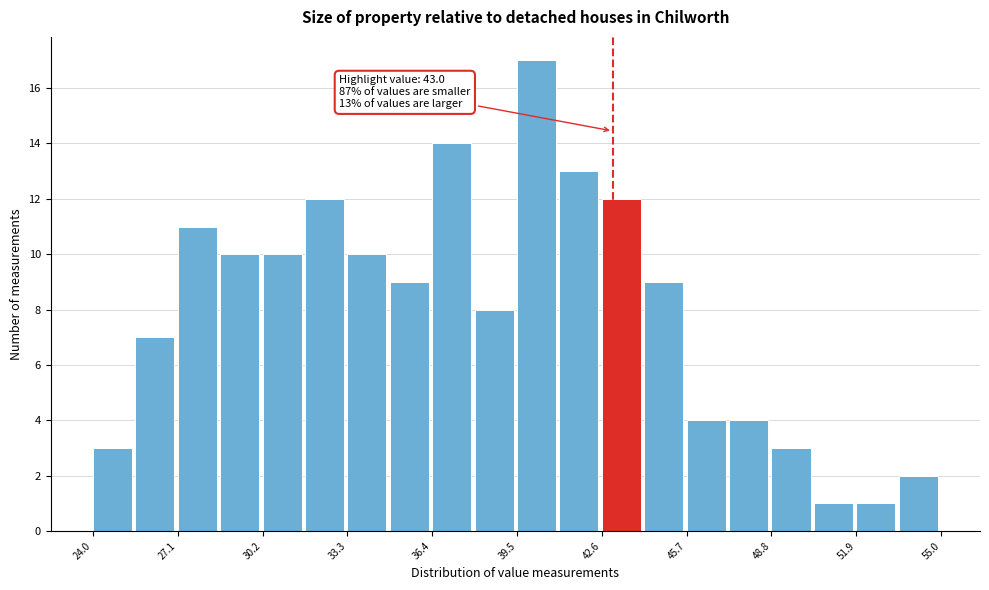

Around what value on the x-axis is the tallest bar? Give the approximate position of its centre, as read against the axis.

40.0